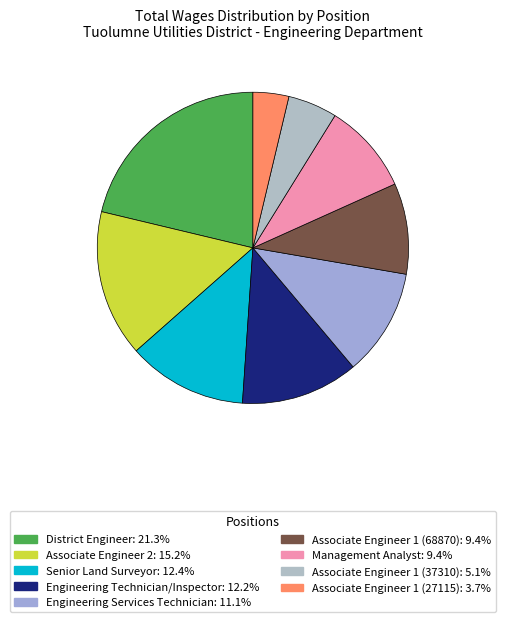

Which category has the smallest portion of the pie?

Associate Engineer 1 (27115)